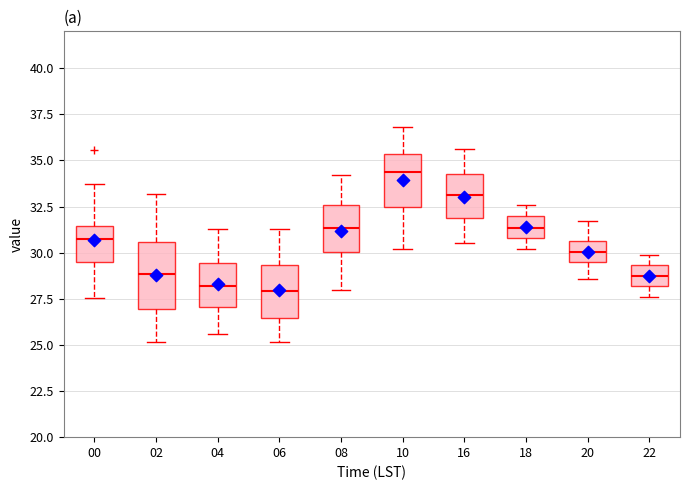

Where is the lower edge of the box at x = 02 on the y-axis? The values are not printed on the chart, so give them approximately, as read against the axis.

27.0